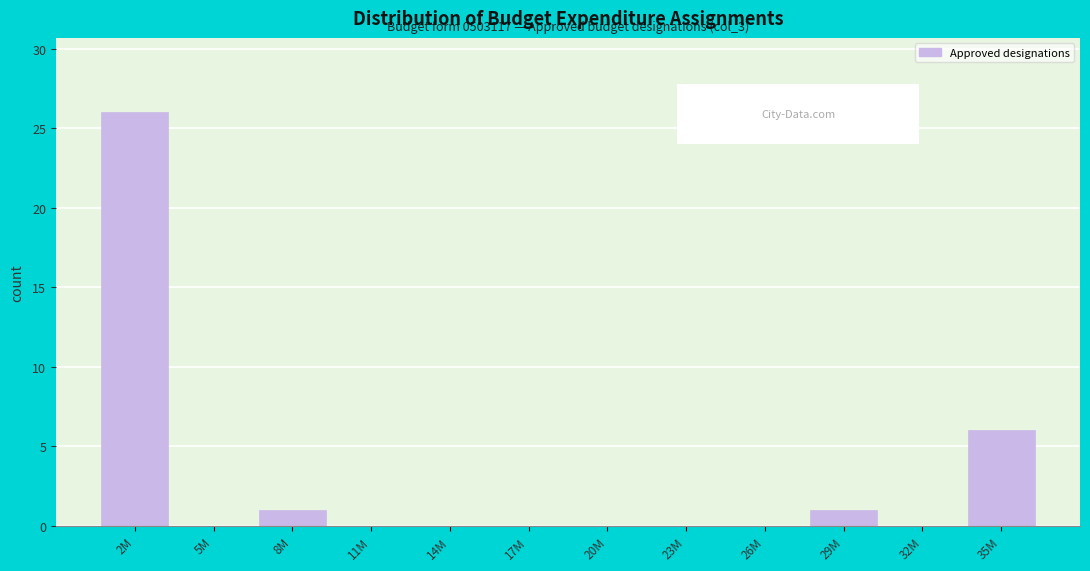

Reading left to right, transcribe all the data shown in this chart.

2M=26	5M=0	8M=1	11M=0	14M=0	17M=0	20M=0	23M=0	26M=0	29M=1	32M=0	35M=6